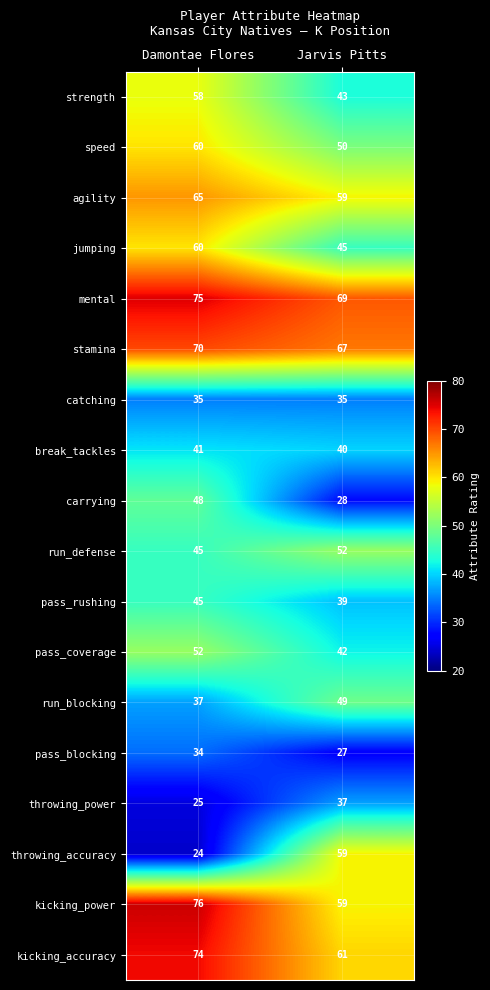

What is the difference between the maximum and minimum values in the run_blocking series?

12